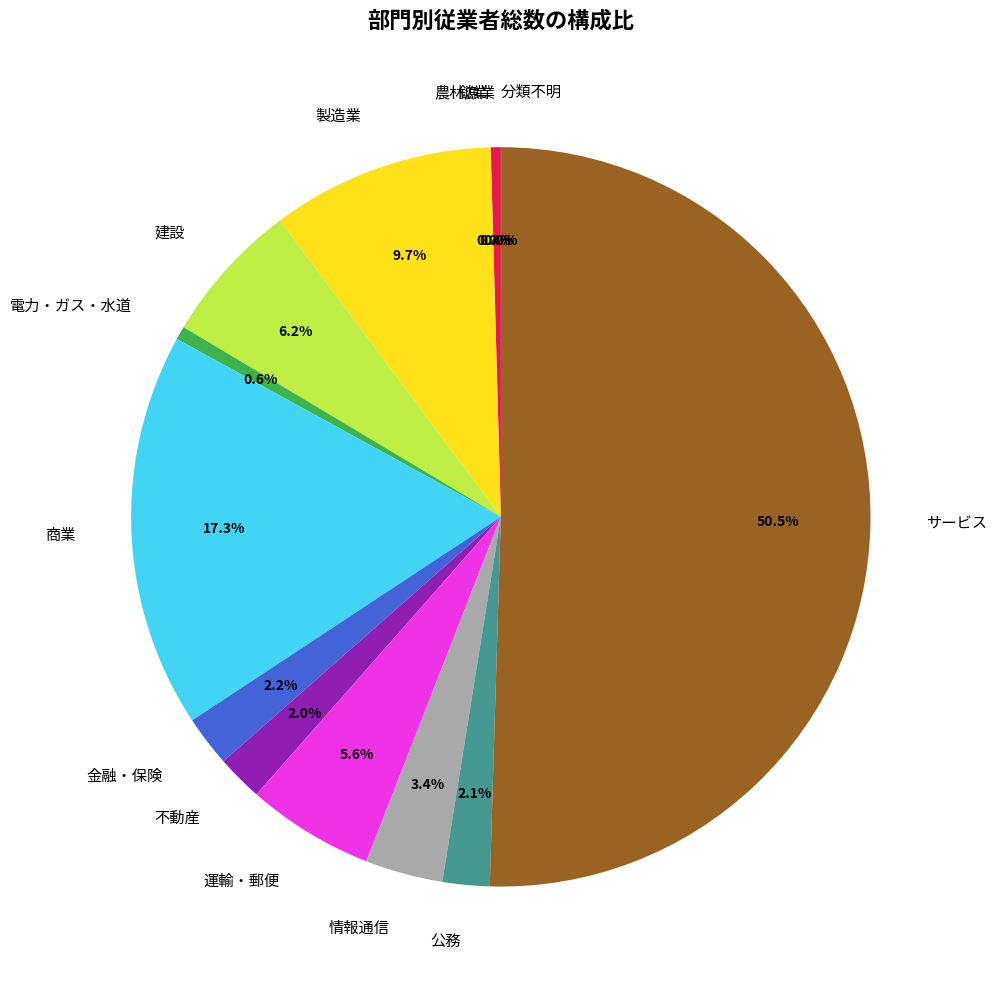

Which slice is the largest?

サービス